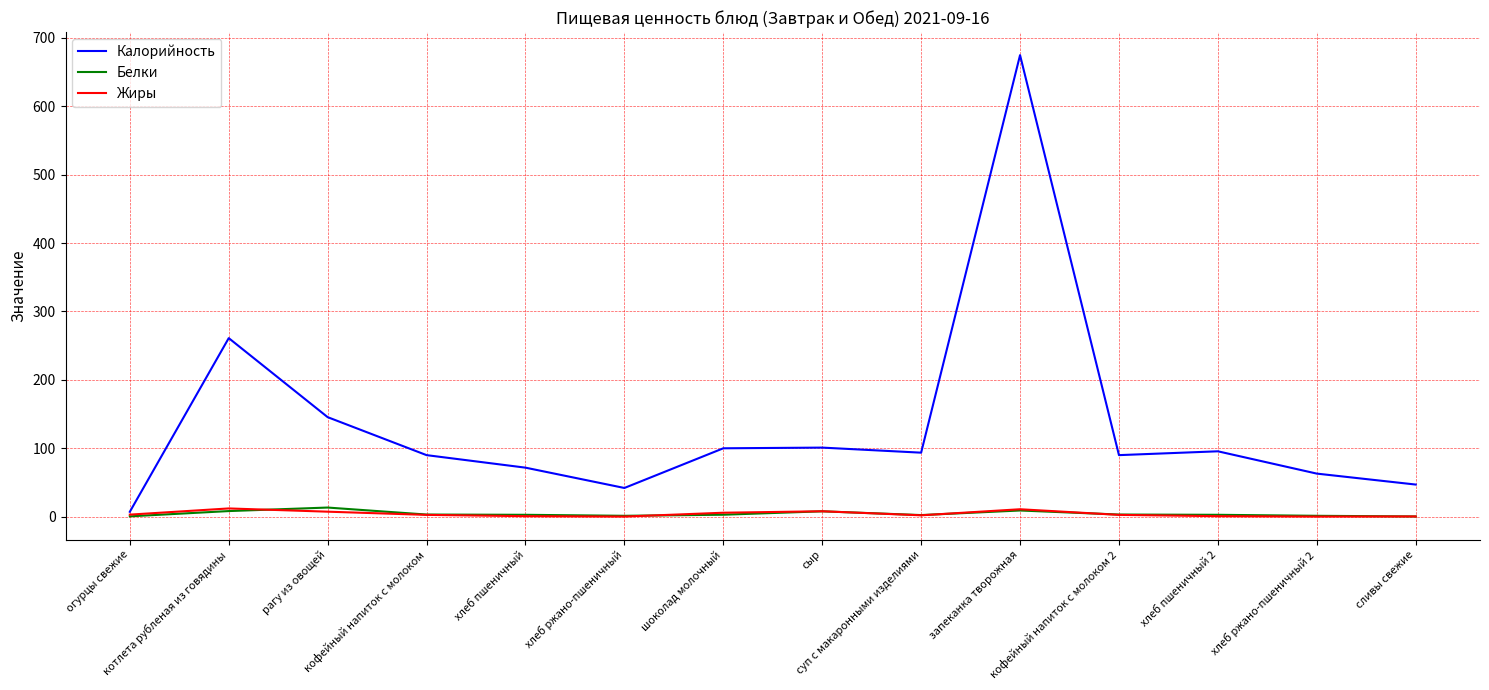

Which series changed the most between хлеб пшеничный and хлеб пшеничный 2?

Калорийность